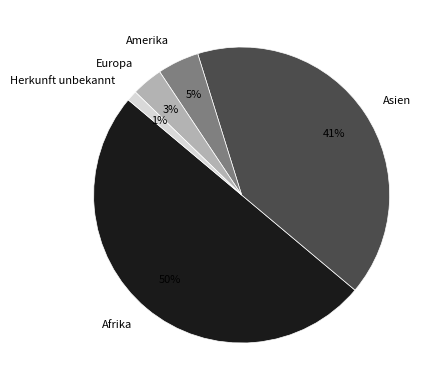

How many segments does this pie chart have?

5